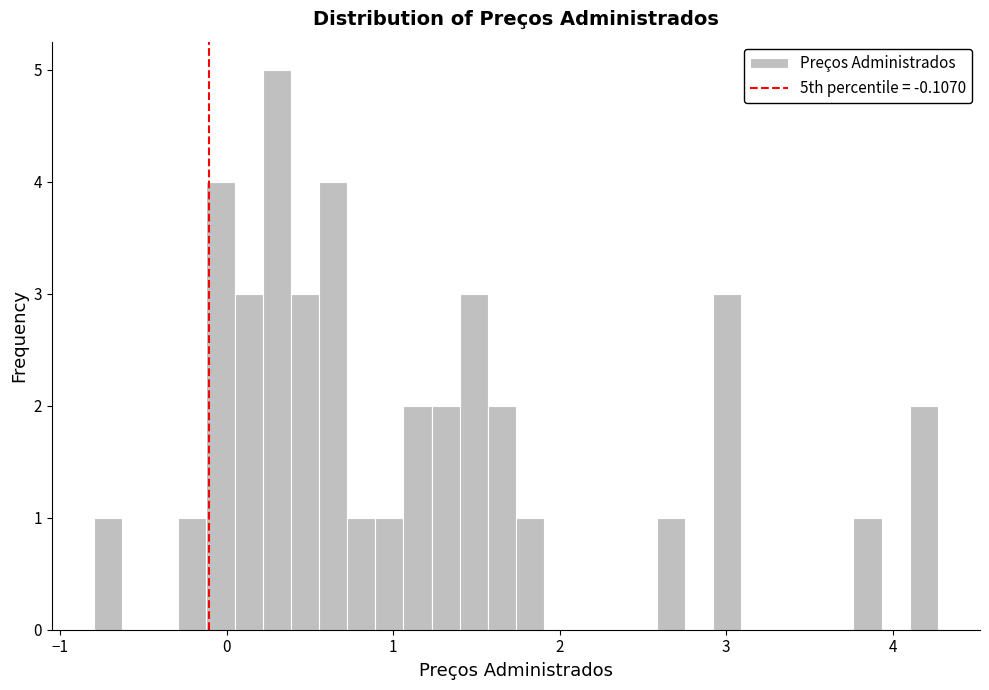

Around what value on the x-axis is the tallest bar? Give the approximate position of its centre, as read against the axis.

0.3